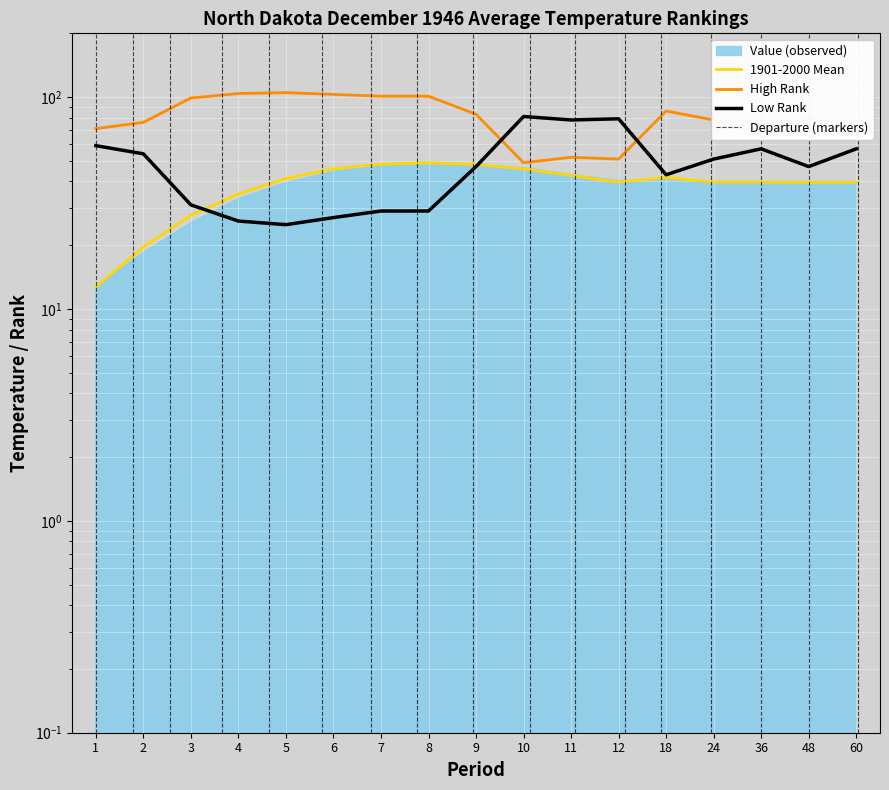

How many lines are shown in the chart?

3